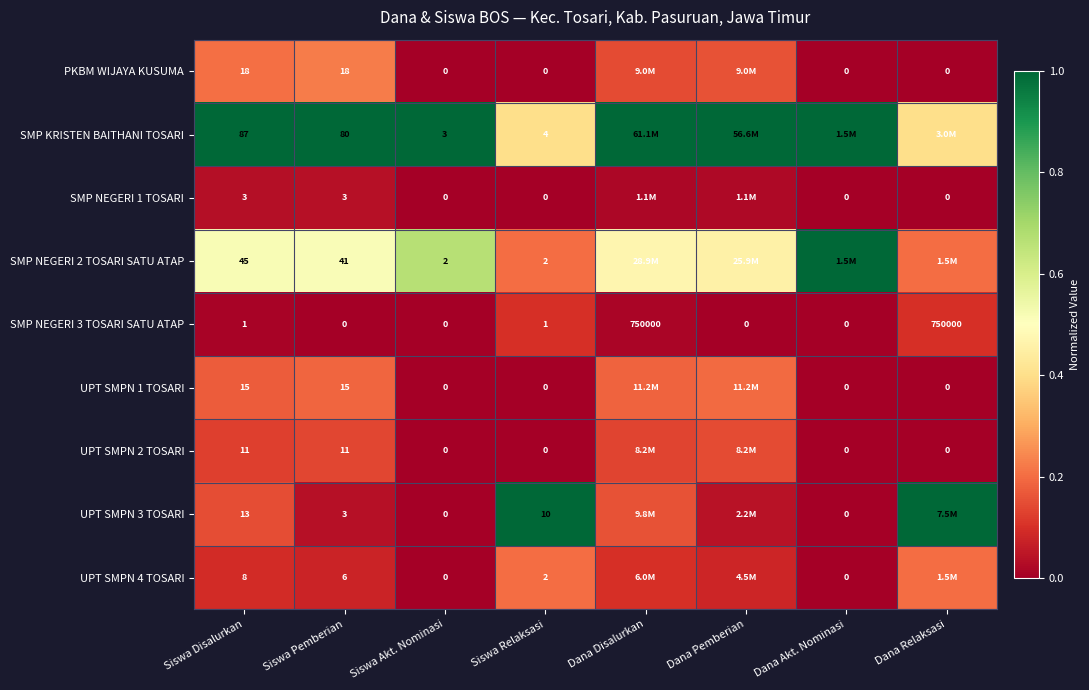

How many values in the SMP NEGERI 3 TOSARI SATU ATAP series are below 1?

4